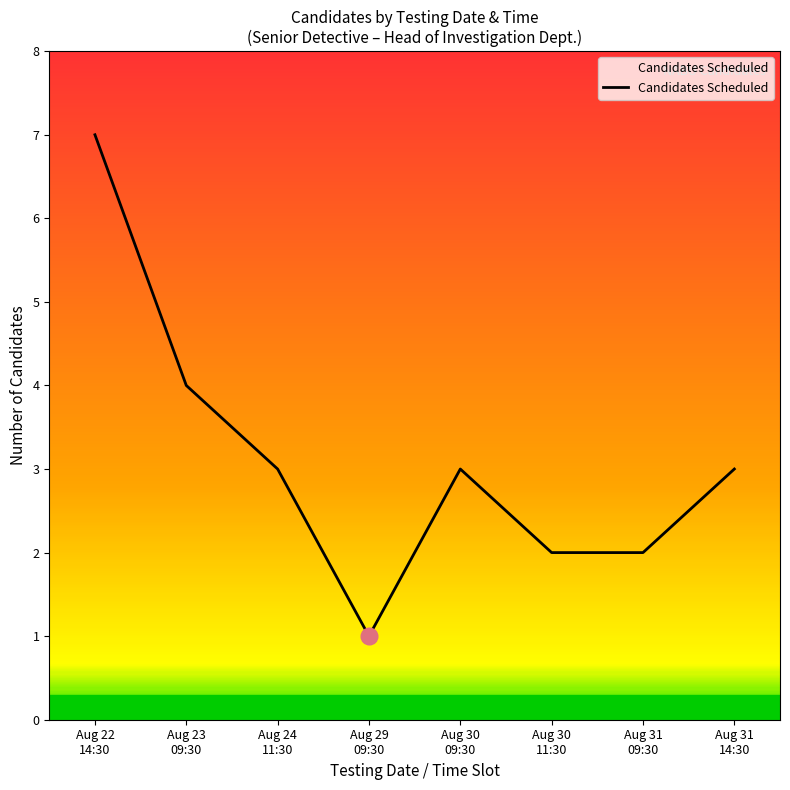

The value at Aug 31
14:30 is 2. True or false?

False